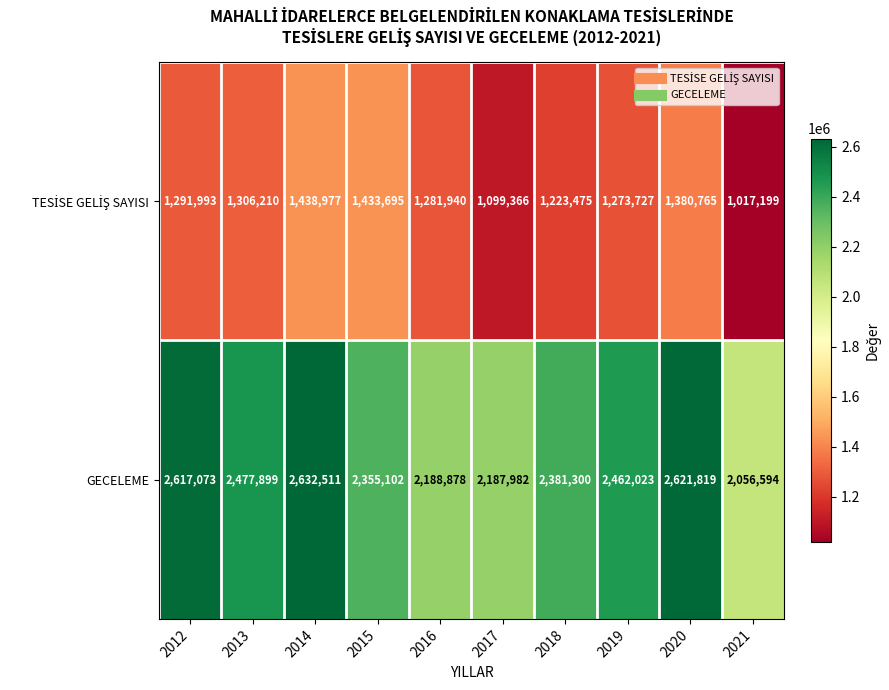

Rank the categories by GECELEME value from highest to lowest.

2014, 2020, 2012, 2013, 2019, 2018, 2015, 2016, 2017, 2021